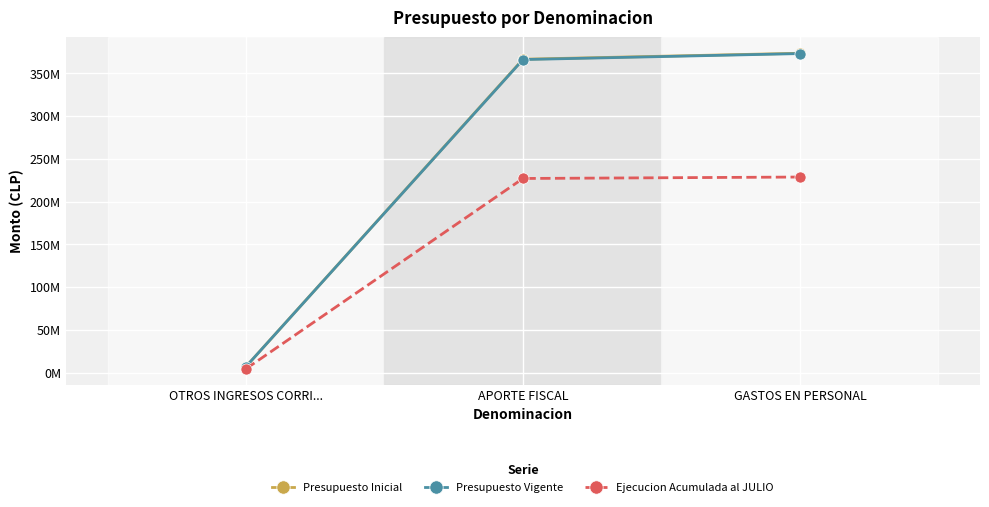

At GASTOS EN PERSONAL, list the series in order from largest to smallest.

Presupuesto Inicial, Presupuesto Vigente, Ejecucion Acumulada al JULIO